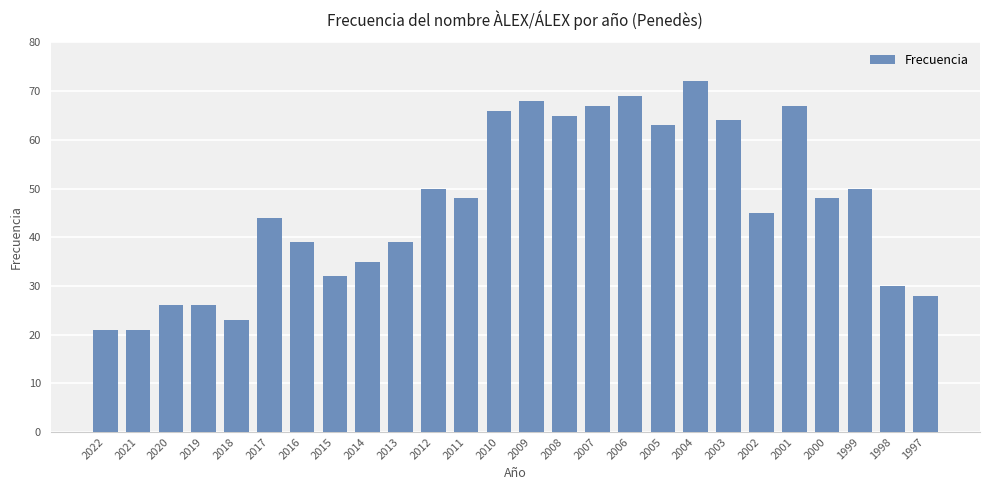

What value does the data have at 2001?

67